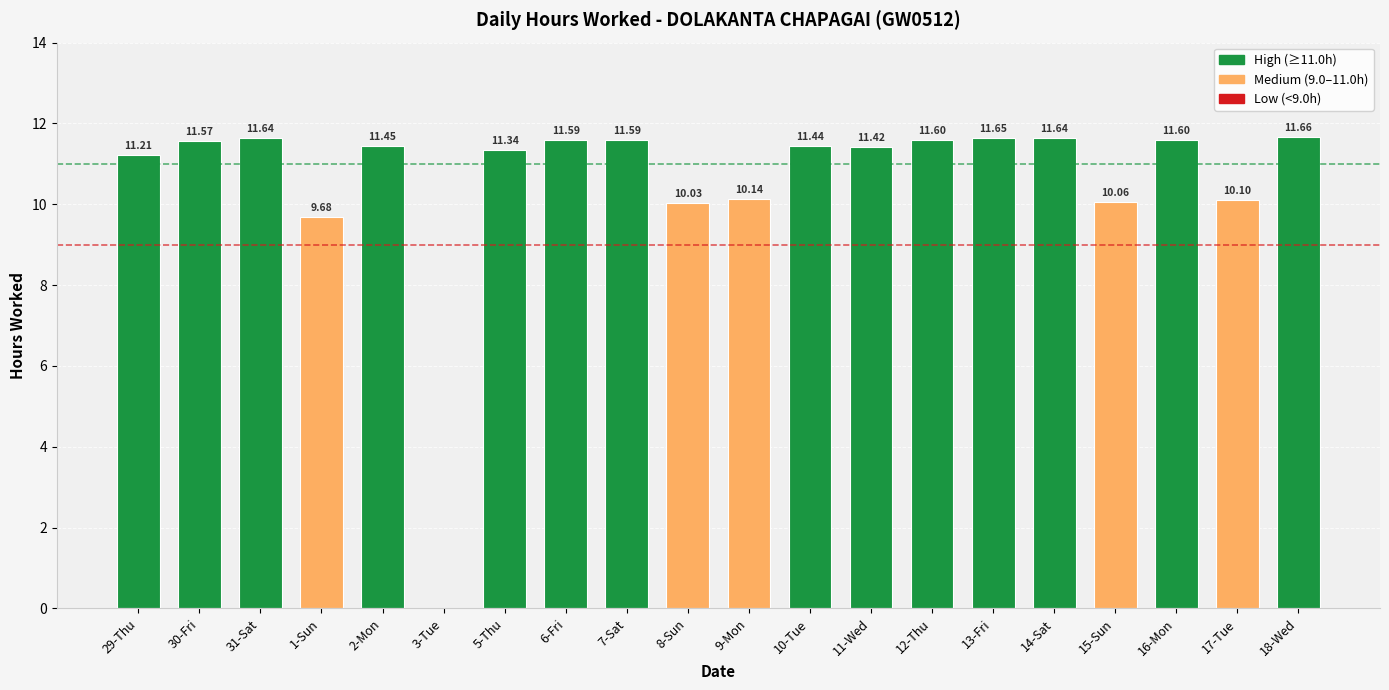

True or false: the data shows 9.7 at 1-Sun.

True